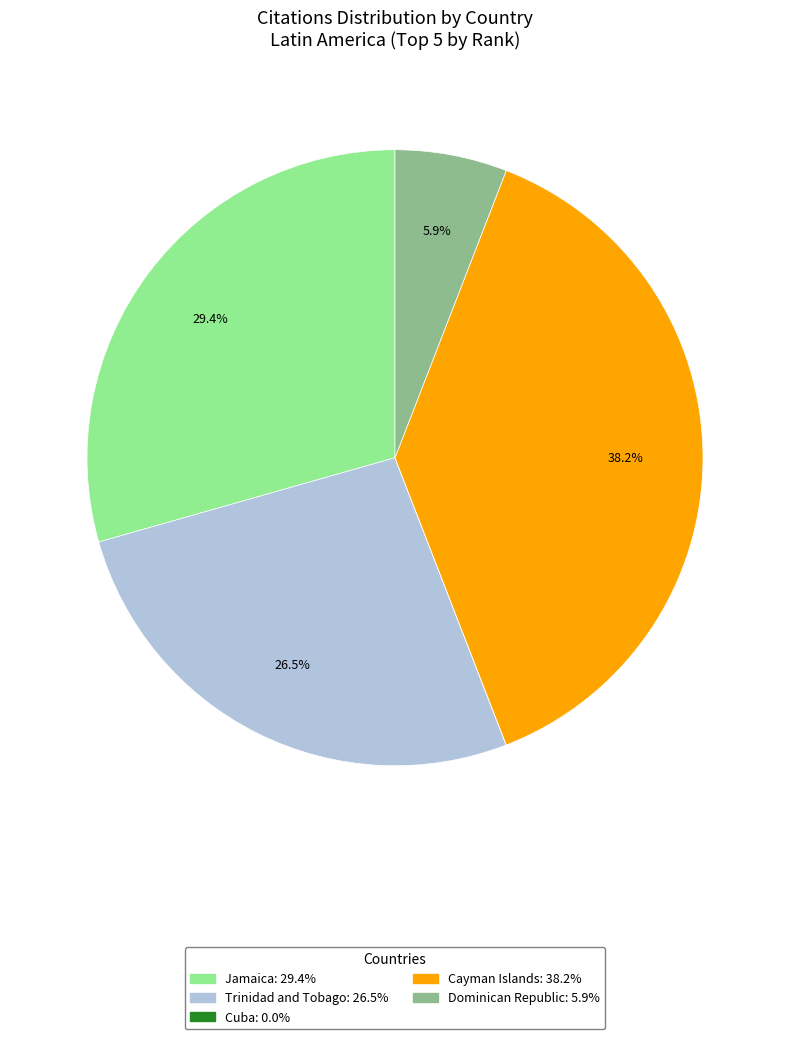

Is it true that Cayman Islands is 52% of the pie?

False